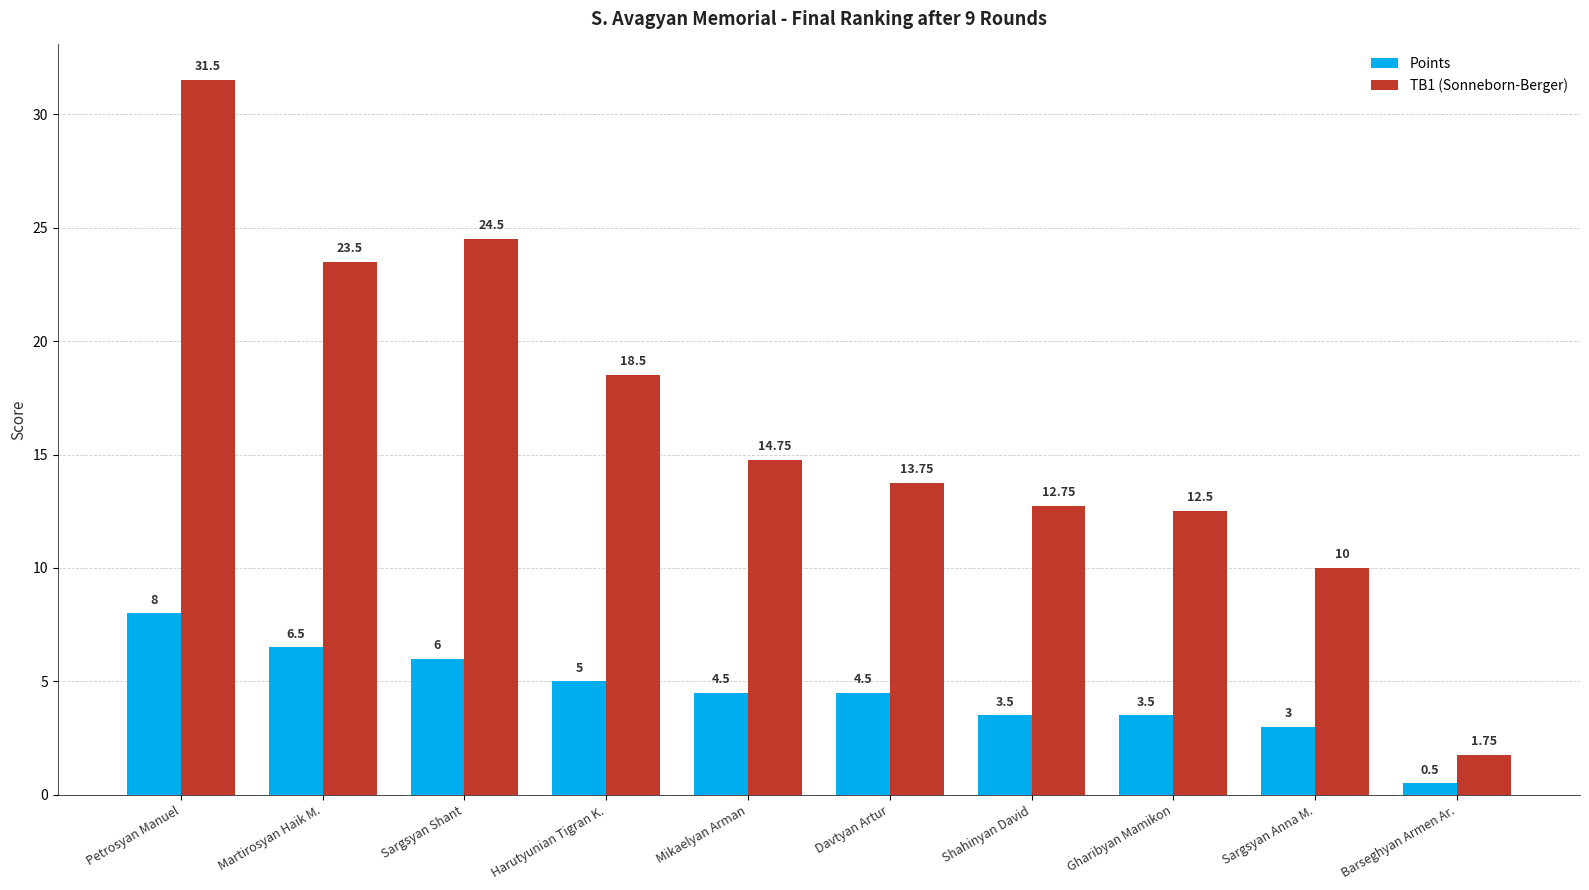

How many bars are there in each group?

2